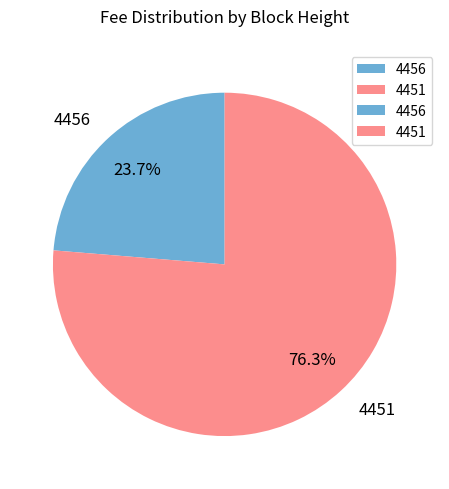

What is the majority slice?

4451